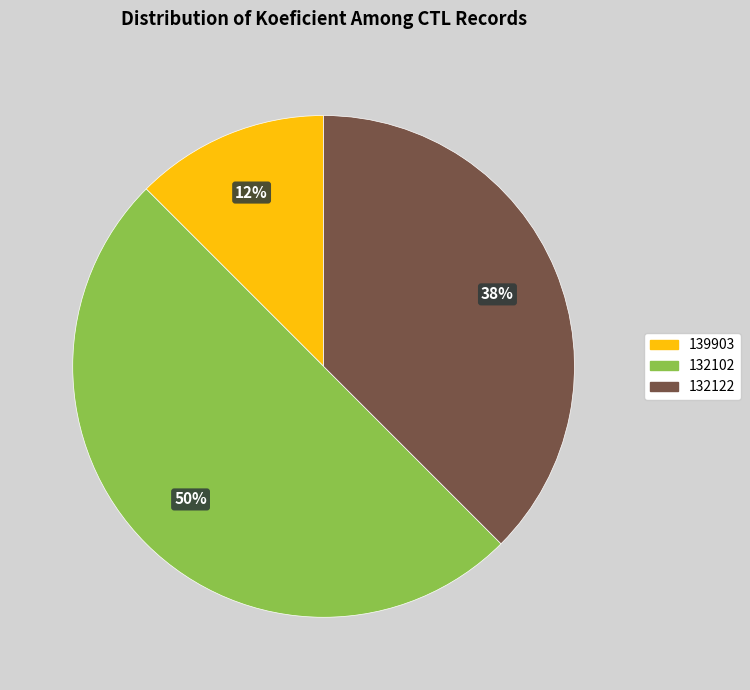

What is the smallest slice in the pie chart?

139903